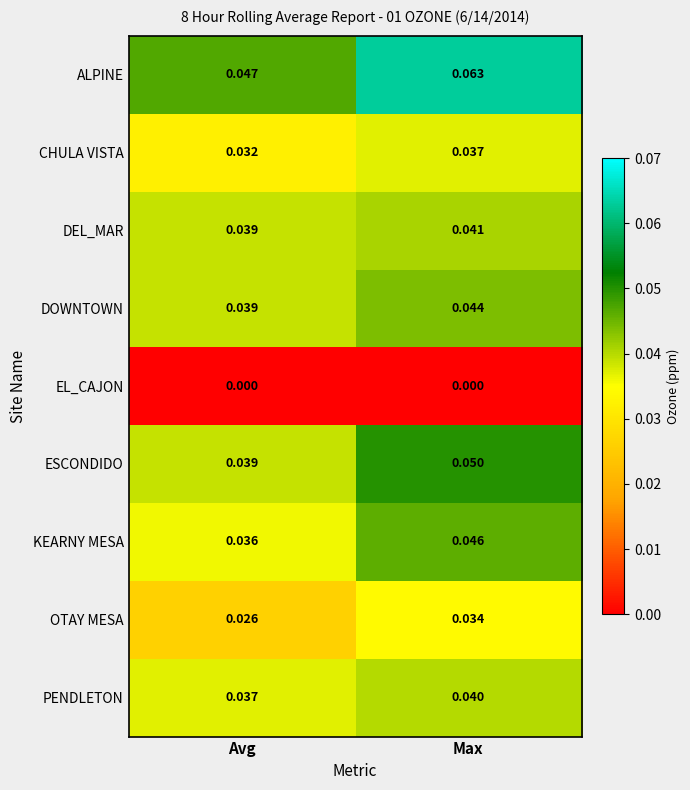

Which series has the largest total across all categories?

ALPINE